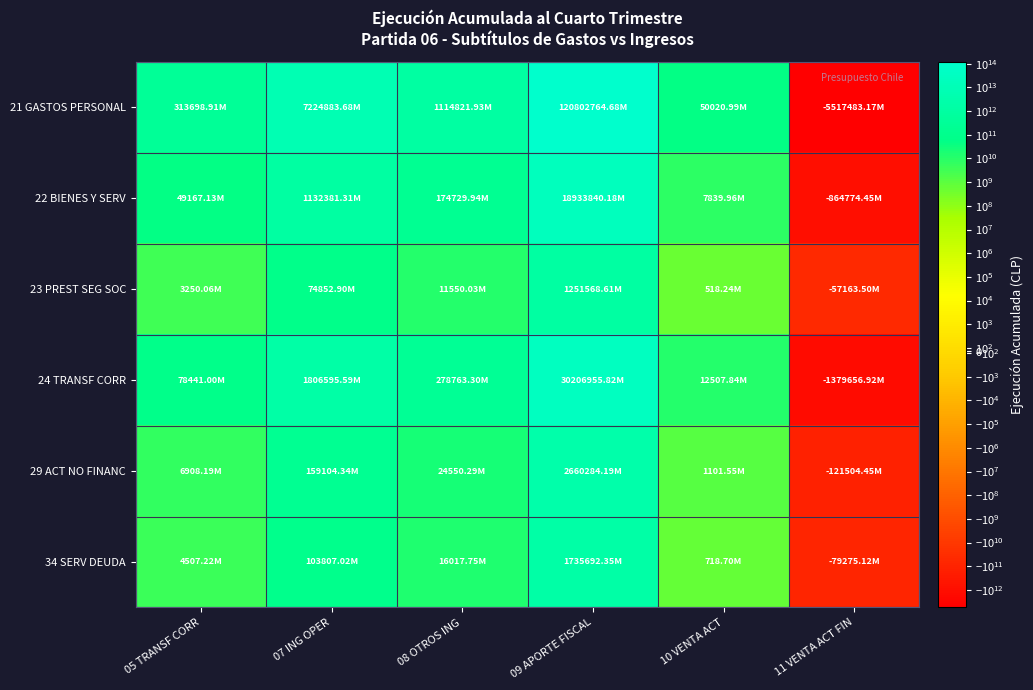

Between 08 OTROS ING and 10 VENTA ACT, which series saw the biggest shift?

21 GASTOS PERSONAL